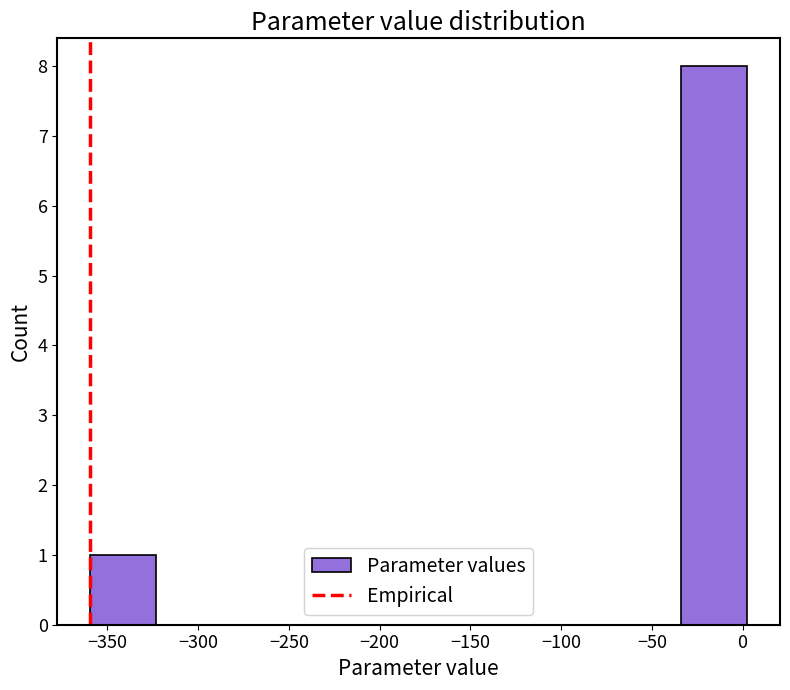

Which range on the x-axis has the tallest bar?

-35 to 5